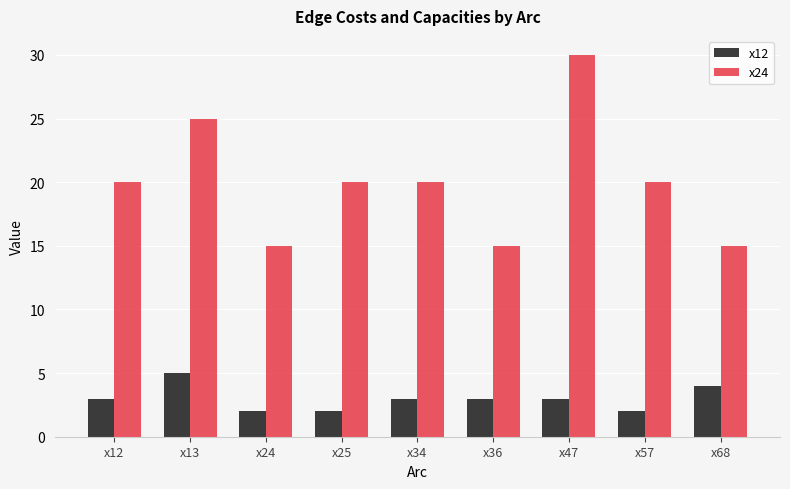

What is the difference between the highest and lowest values at x13?

20